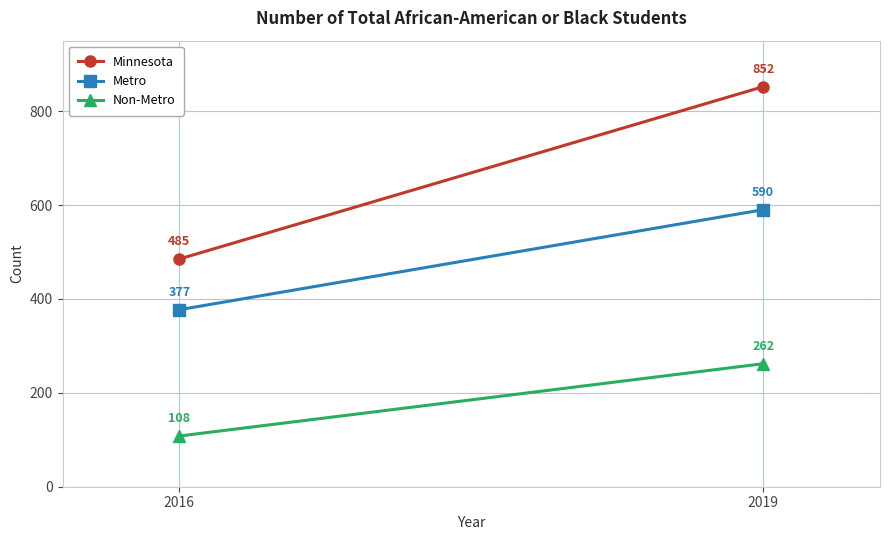

Which series has the largest total across all categories?

Minnesota